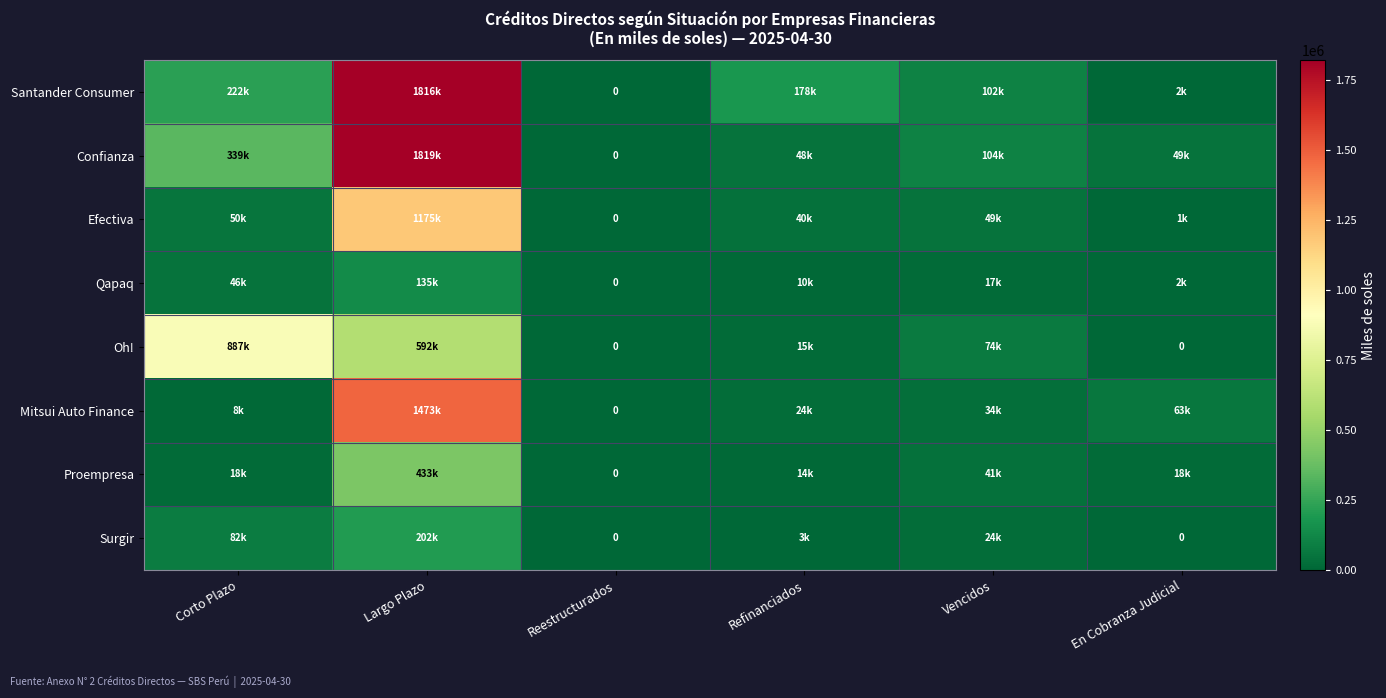

At Largo Plazo, list the series in order from largest to smallest.

Confianza, Santander Consumer, Mitsui Auto Finance, Efectiva, Oh!, Proempresa, Surgir, Qapaq